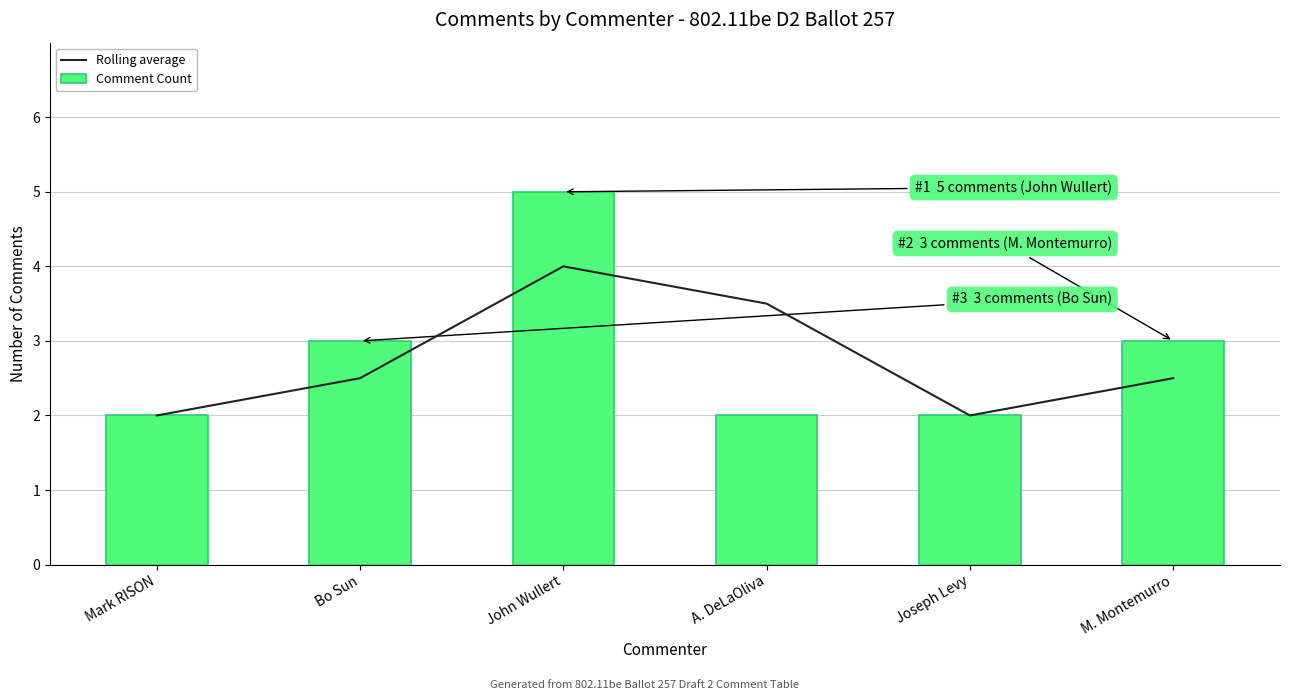

The value of Rolling average at John Wullert is 4.0. True or false?

True